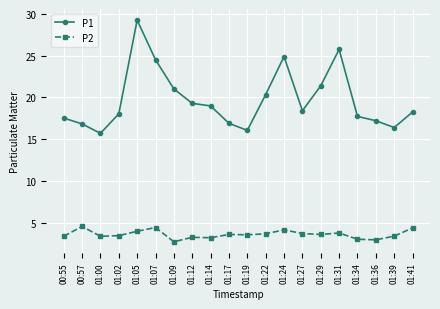

The value of P1 at 01:12 is 8.6. True or false?

False